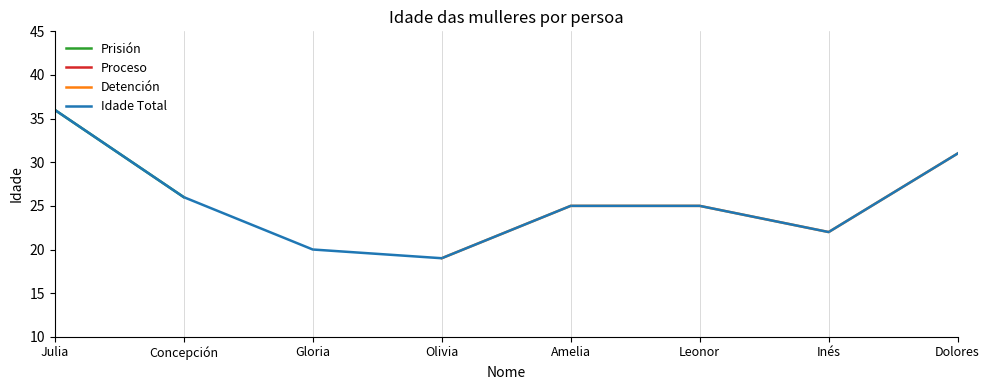

What is the change in value from Olivia to Dolores?

+12